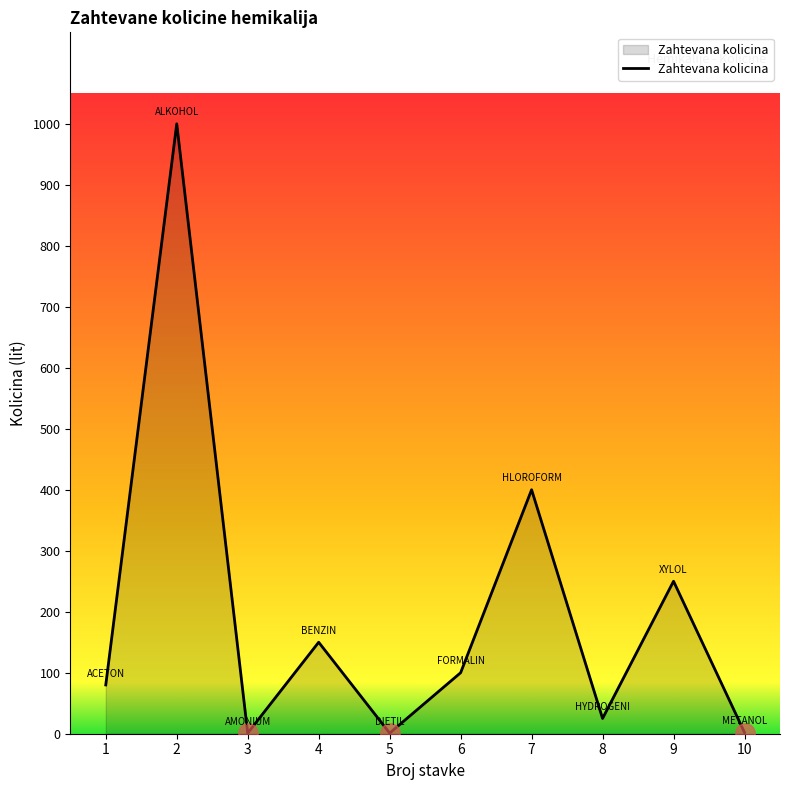

List the labels in order of value, smallest first.

3, 5, 10, 8, 1, 6, 4, 9, 7, 2